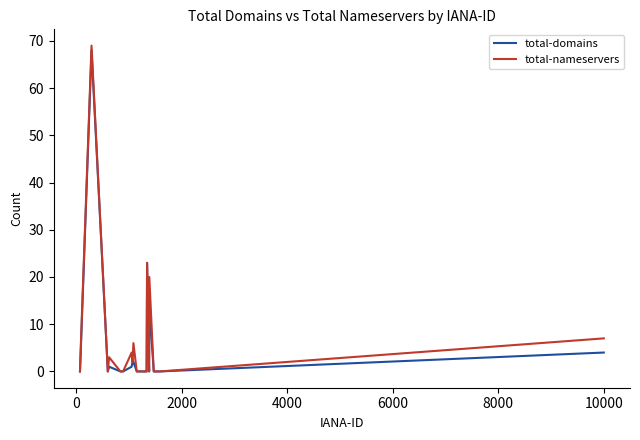

What is the maximum value for total-nameservers?

69